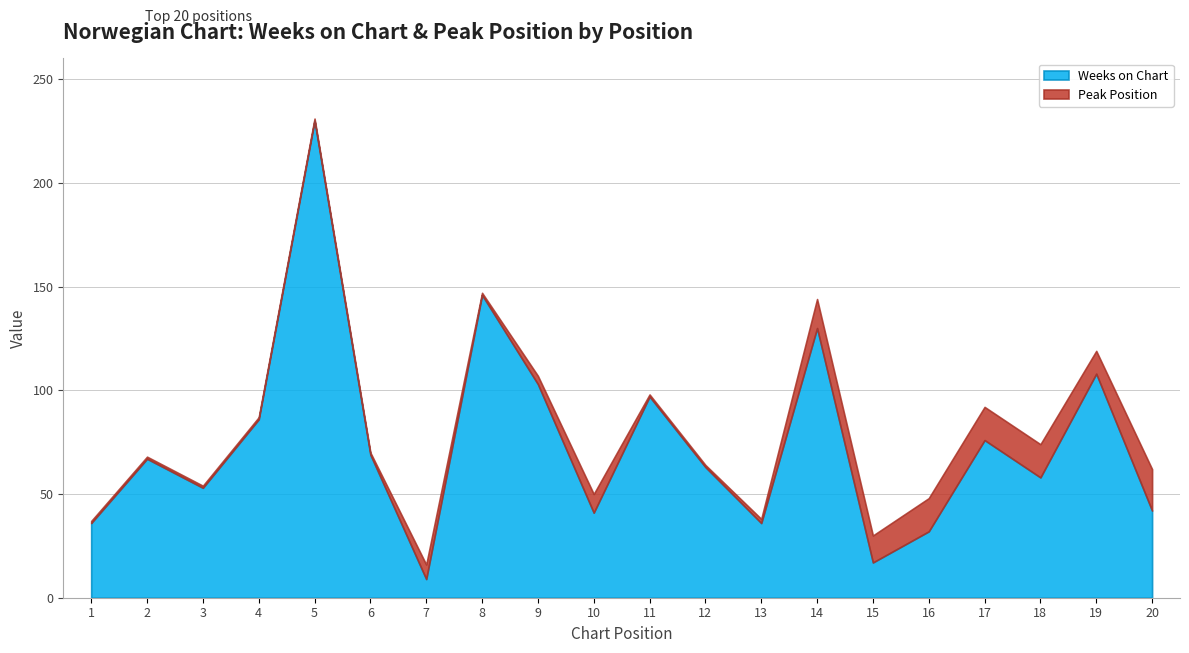

Where is the first local maximum for Peak Position?

7